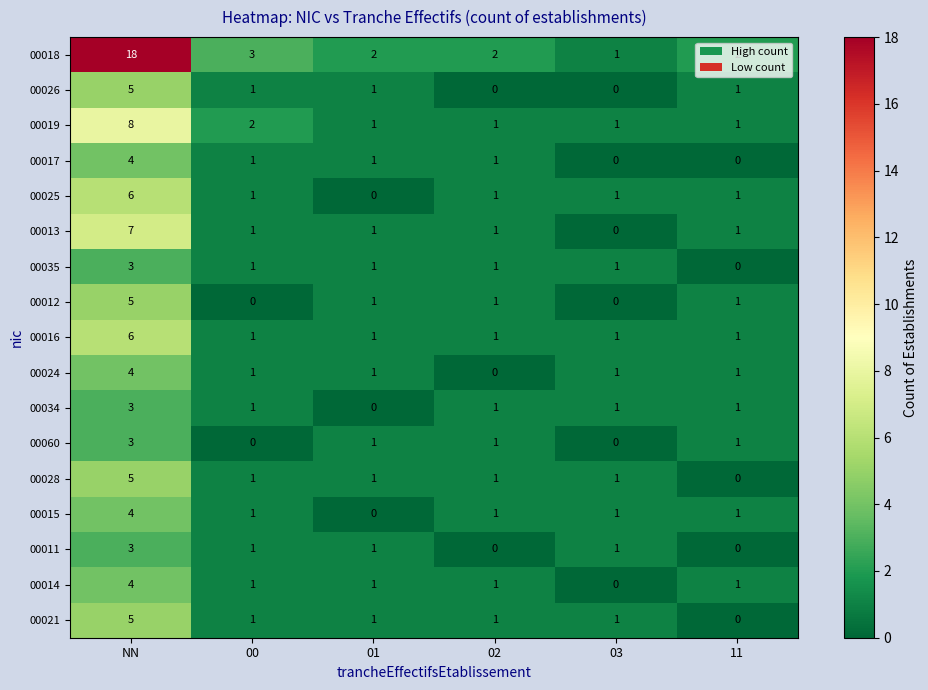

Between NN and 11, which series saw the biggest shift?

00018